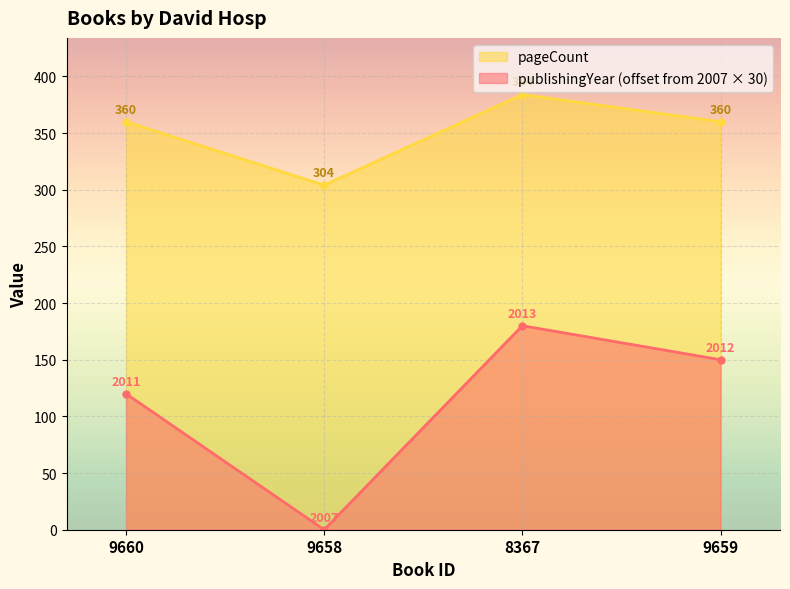

What are all the series names shown in the legend?

pageCount, publishingYear (offset from 2007 × 30)